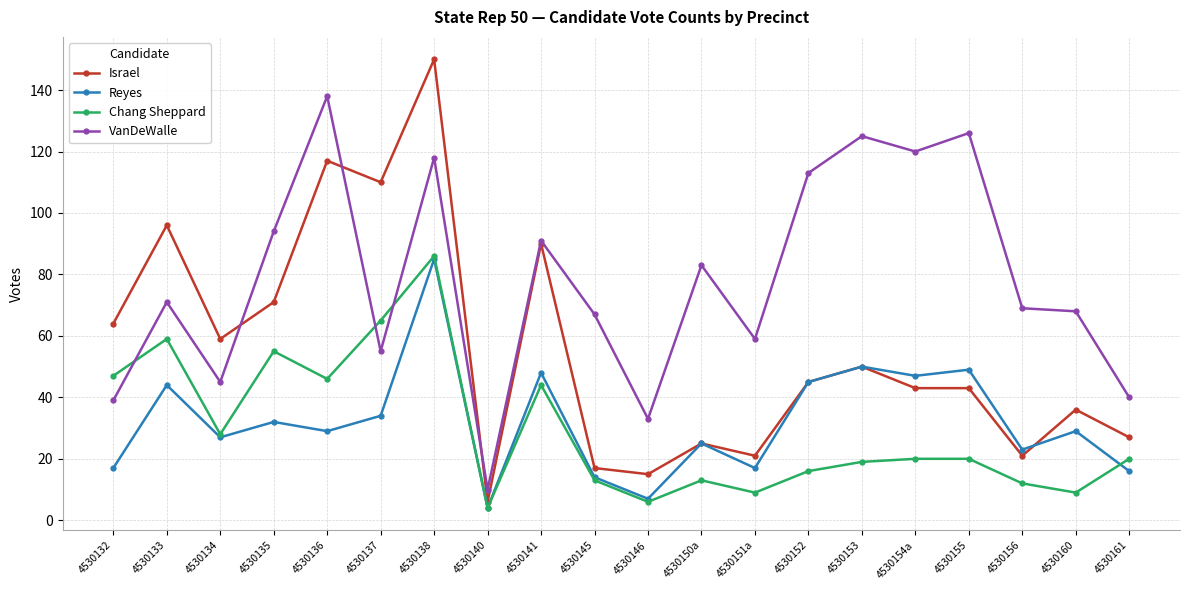

What is the difference between the maximum and minimum values in the VanDeWalle series?

128